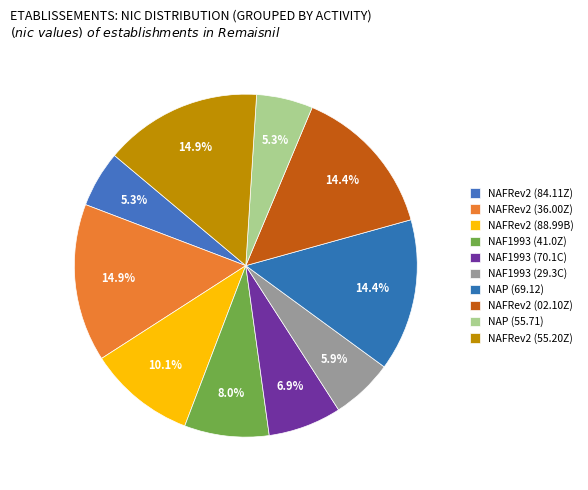

How much of the chart is everything except NAFRev2 (55.20Z)?

85.1%